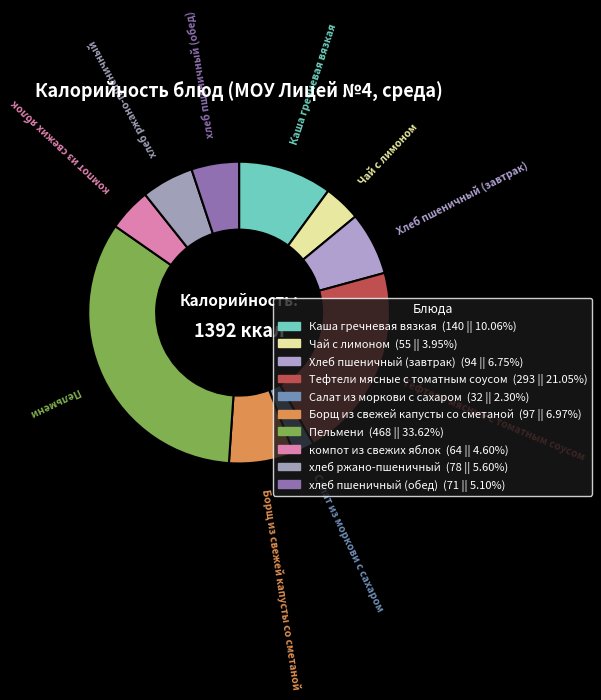

To the nearest percent, what portion does Чай с лимоном represent?

4%